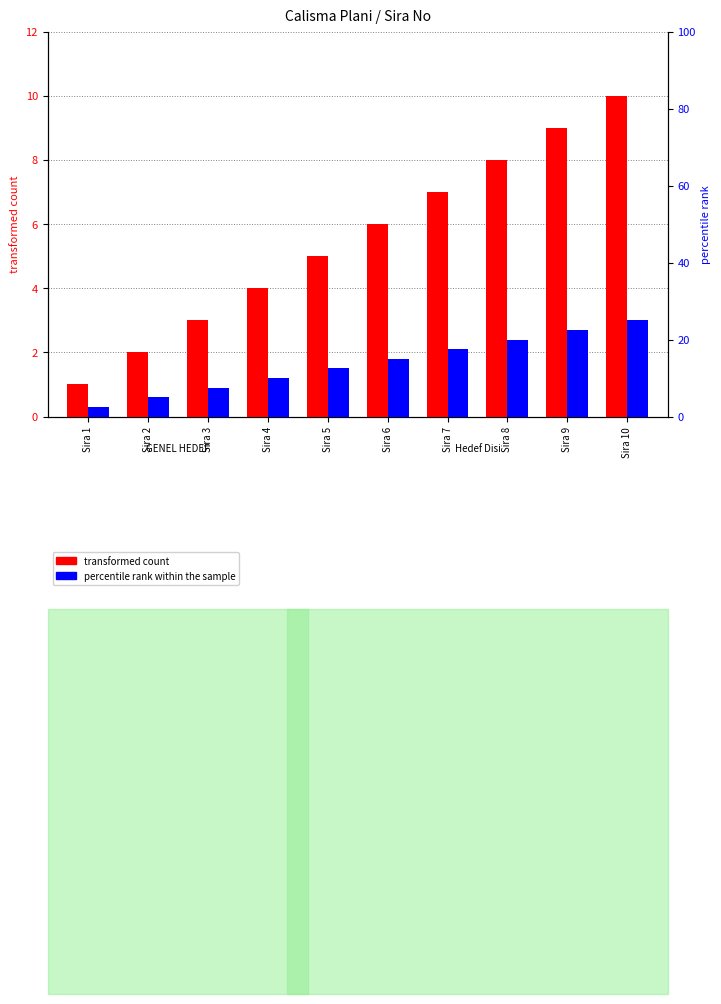

At how many categories does at least one series exceed 3?

9